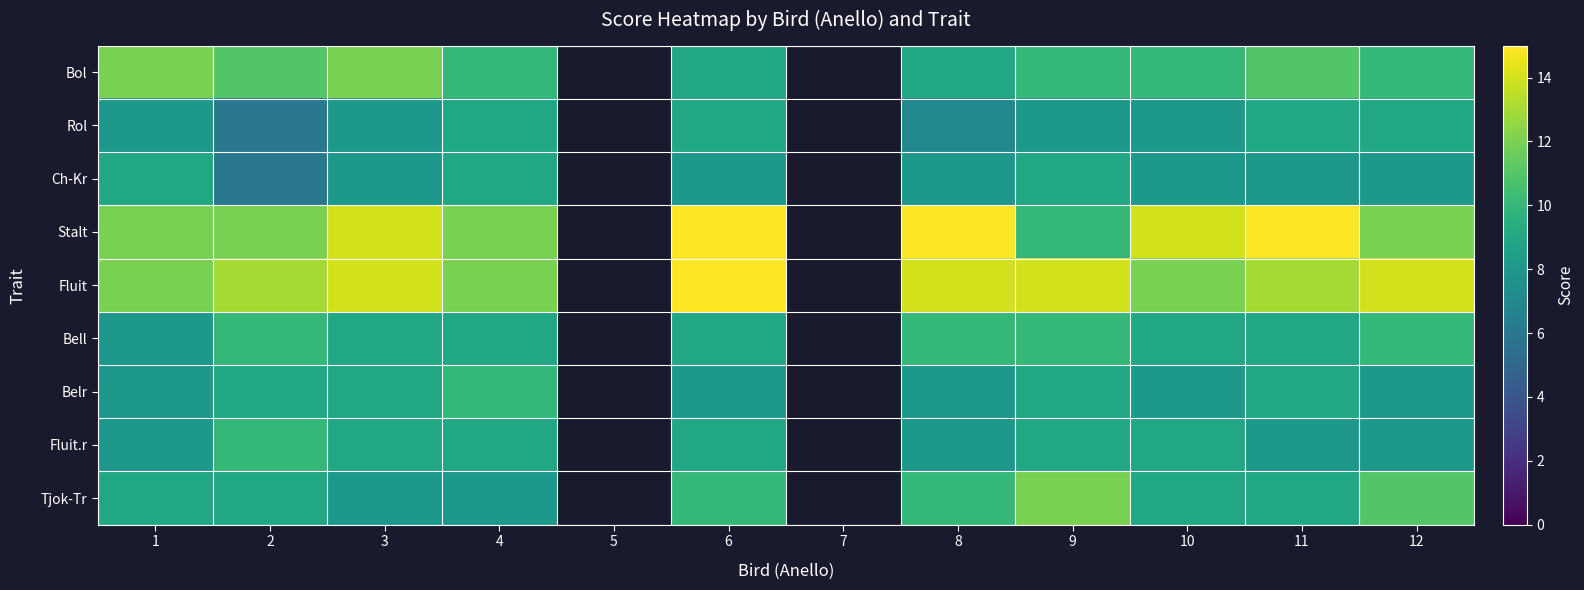

What is the smallest value displayed?

6.0